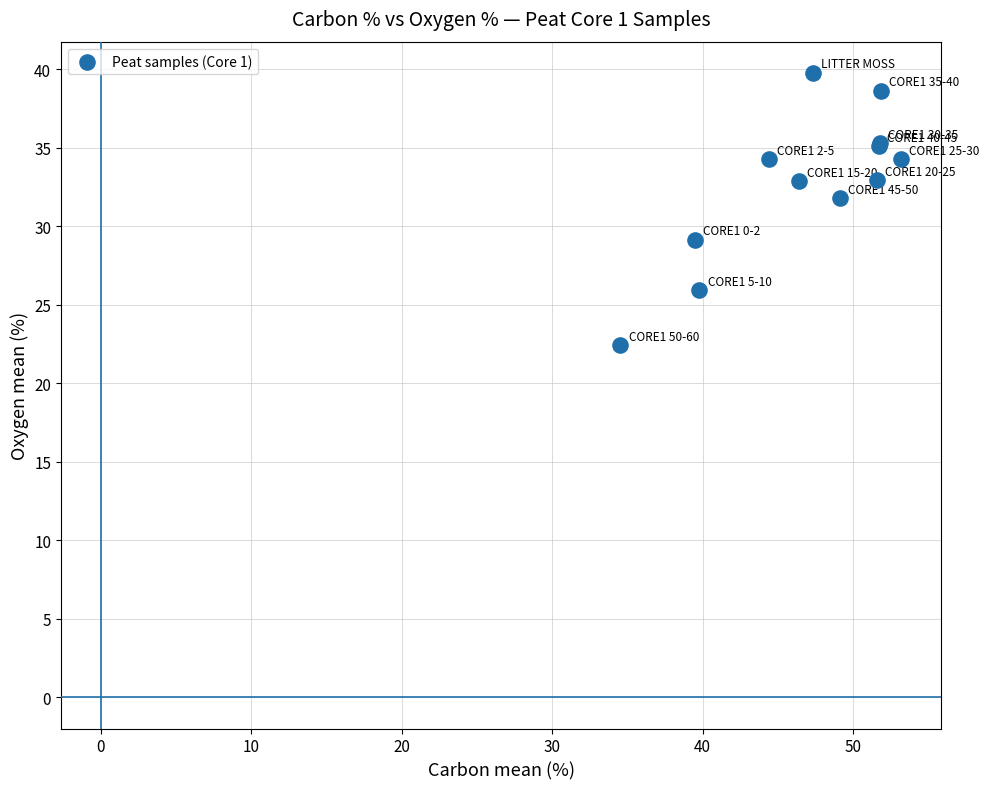

What Y value in the scatter plot is closest to 31?

31.8